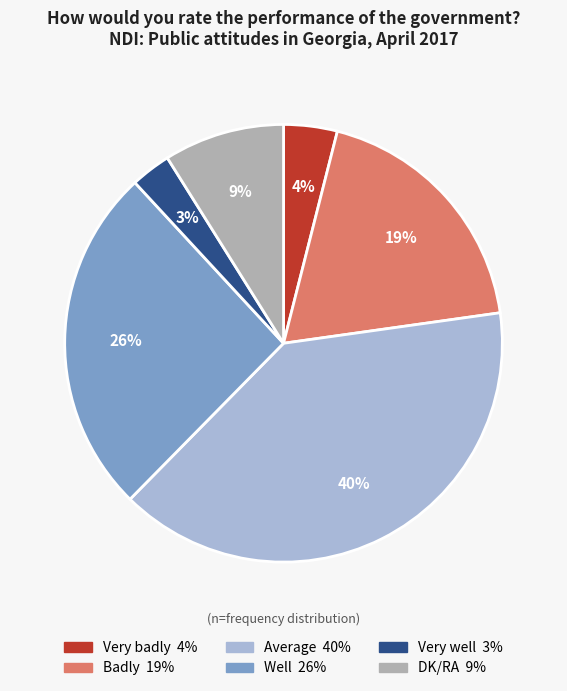

To the nearest percent, what is the difference between the largest and smallest slice percentages?

37%